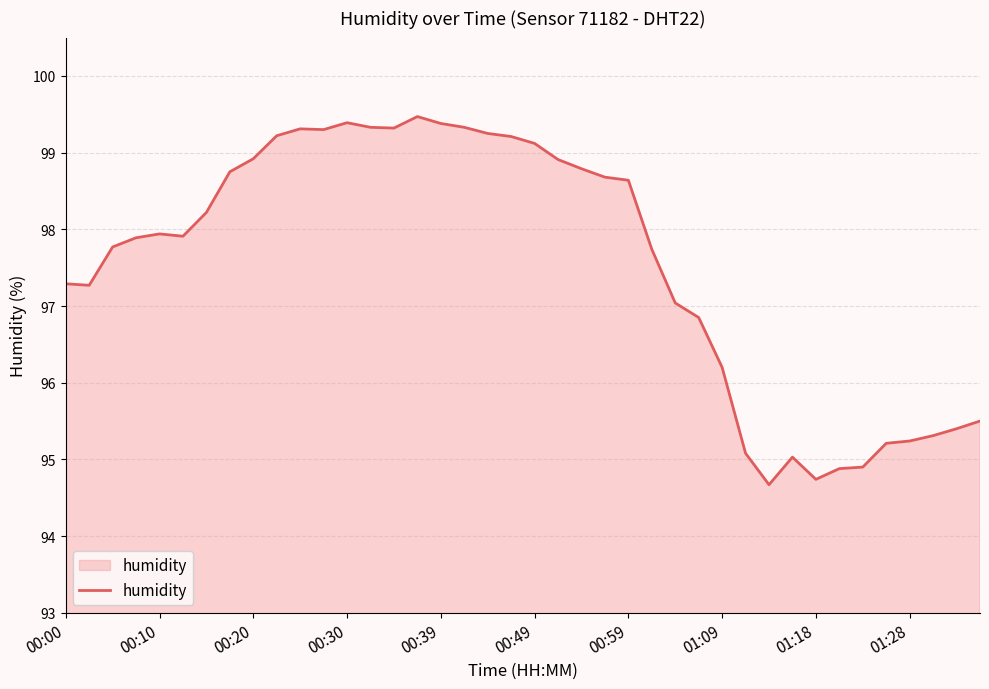

What is the difference between the maximum and minimum values?

4.8